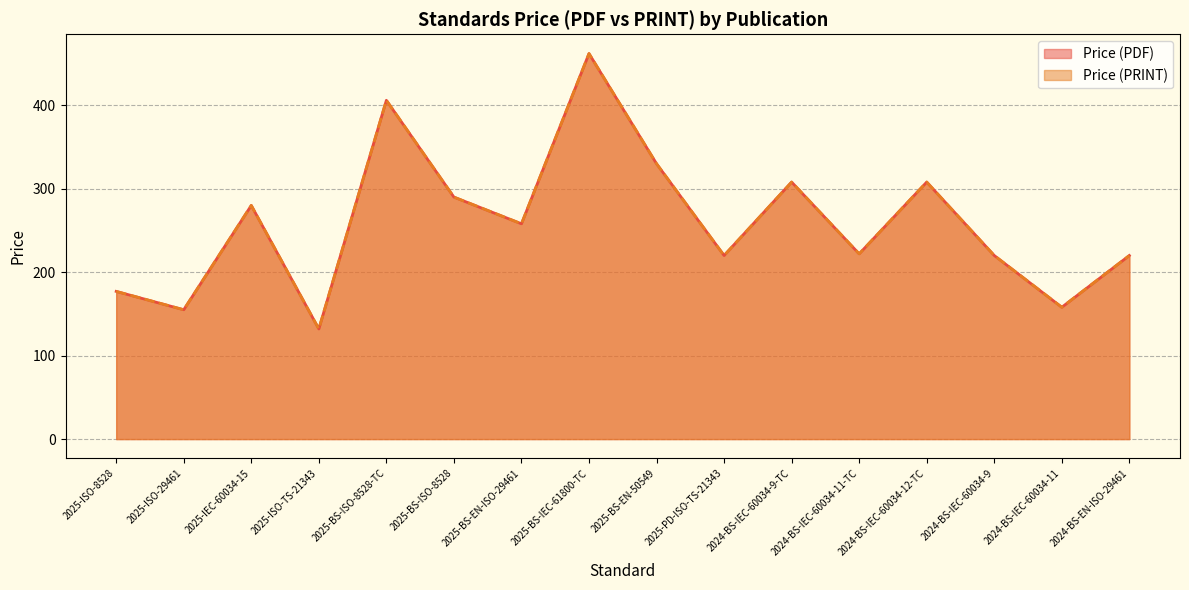

The value of Price (PRINT) at 2024-BS-IEC-60034-11-TC is 131. True or false?

False